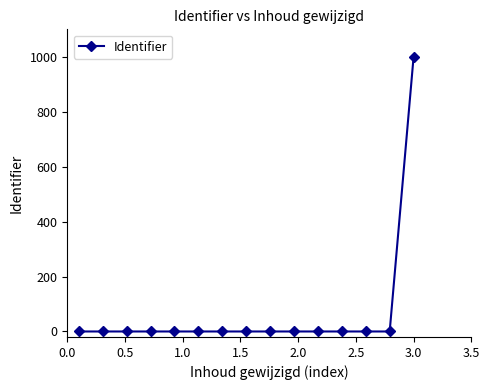

What is the maximum value shown in the chart?

1000.0